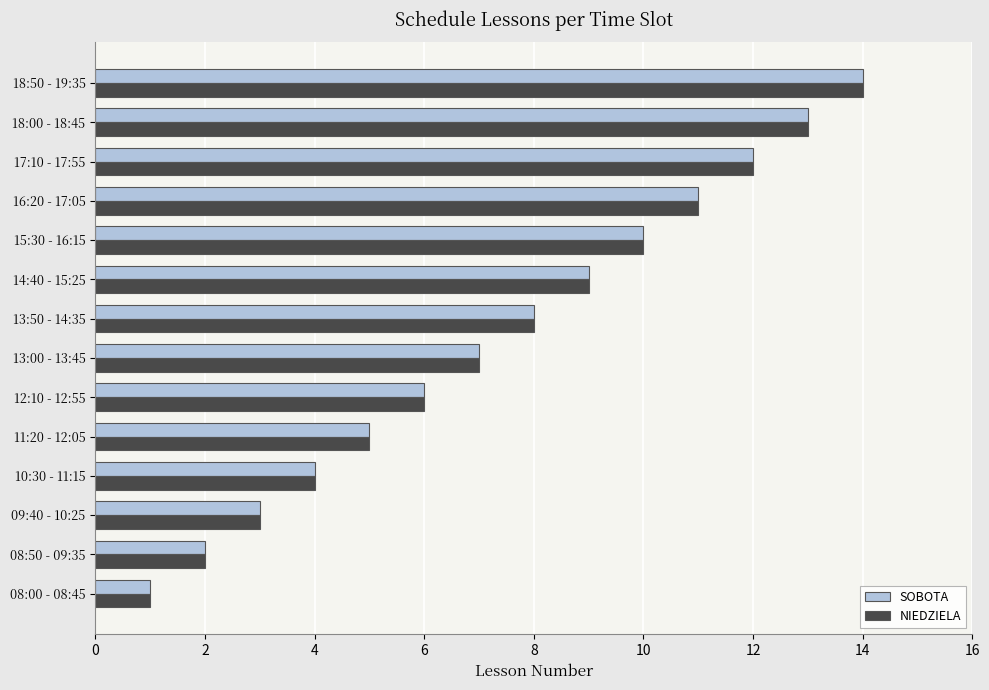

True or false: SOBOTA has a value of 12 at 17:10 - 17:55.

True